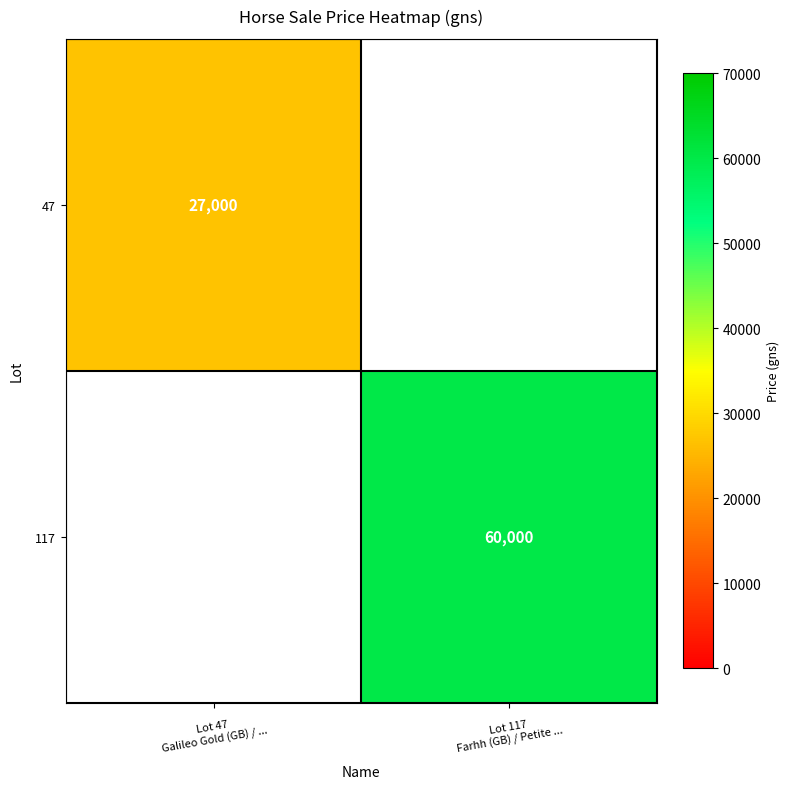

The value of 47 at Lot 47 Galileo Gold (GB) / ... is 27000.0. True or false?

True